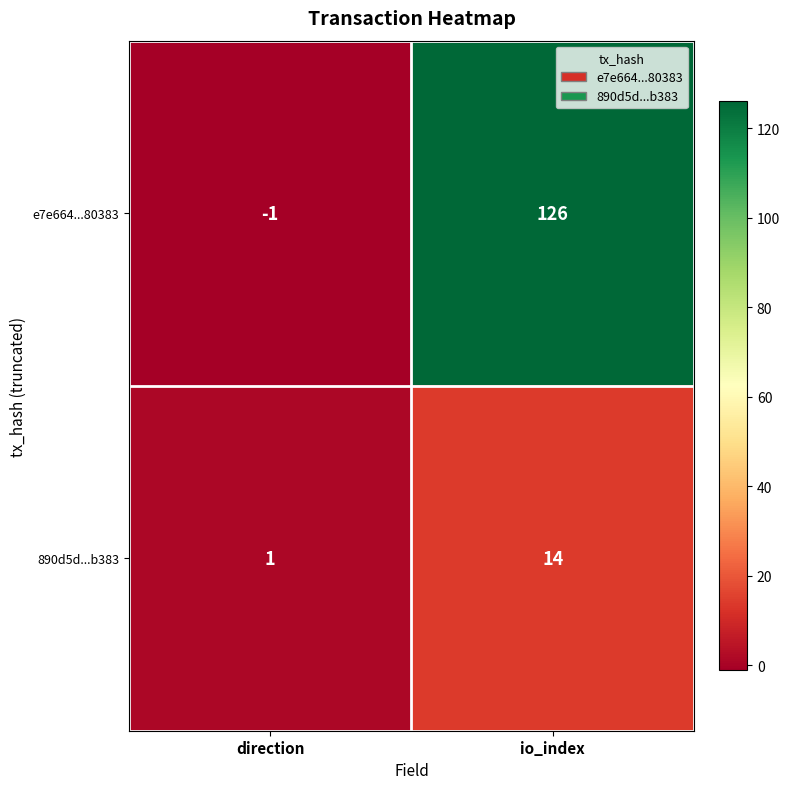

How many data points in 890d5d...b383 are less than 14?

1